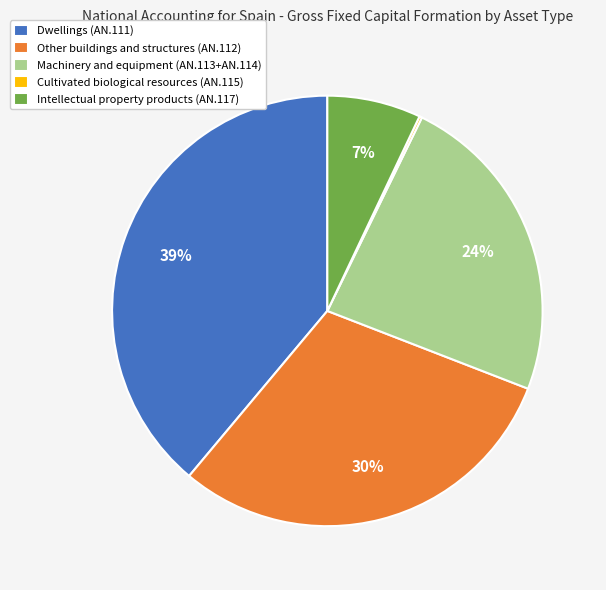

What is the largest slice in the pie chart?

Dwellings (AN.111)